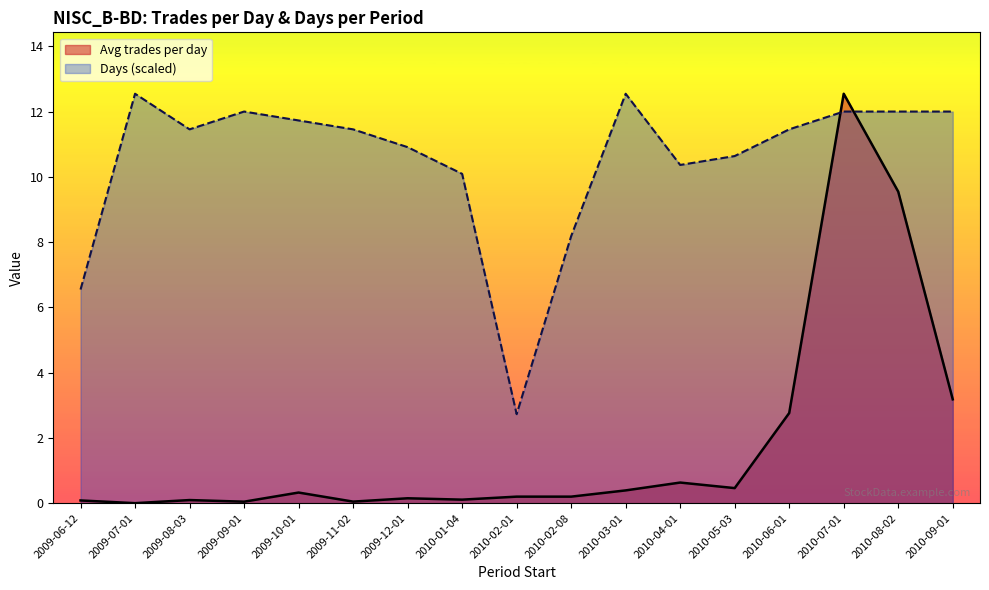

Between 2010-02-08 and 2010-02-01, which is larger?

2010-02-08